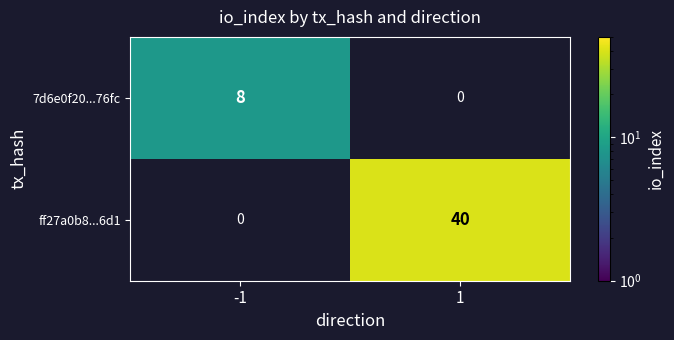

Is it true that 7d6e0f20...76fc equals 14 at -1?

False